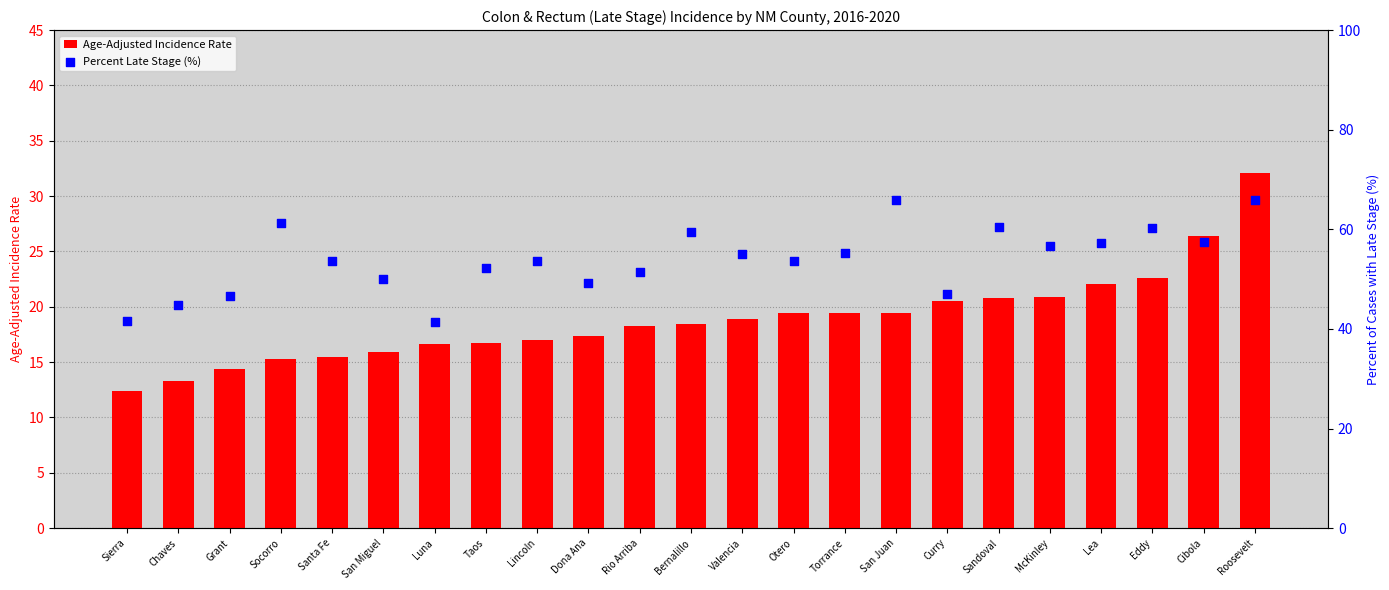

Which series reaches the minimum Y coordinate?

Age-Adjusted Incidence Rate